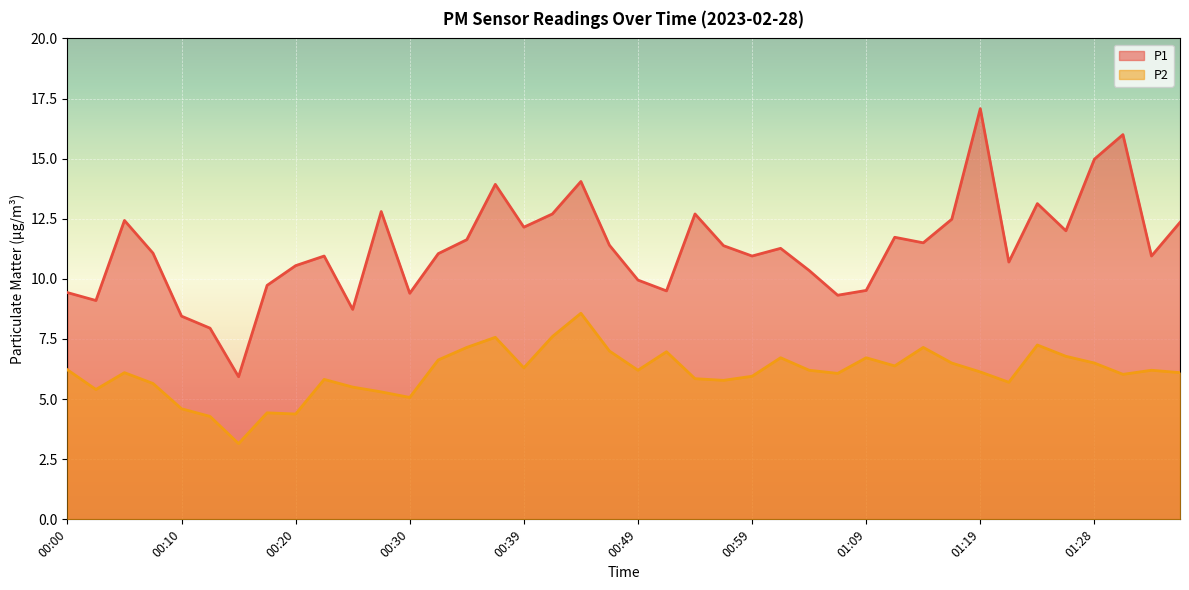

True or false: P1 and P2 cross at least once.

False